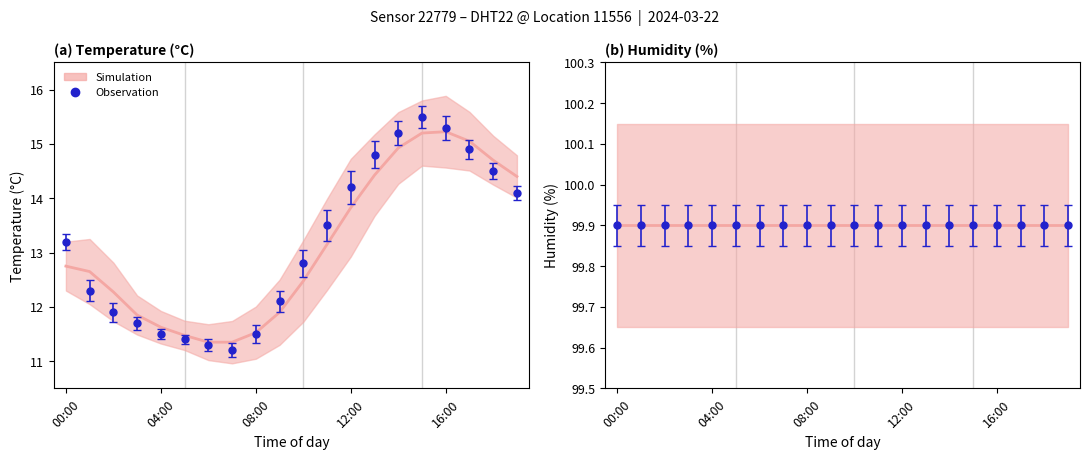

At which category does the data reach its first local peak?

15:00